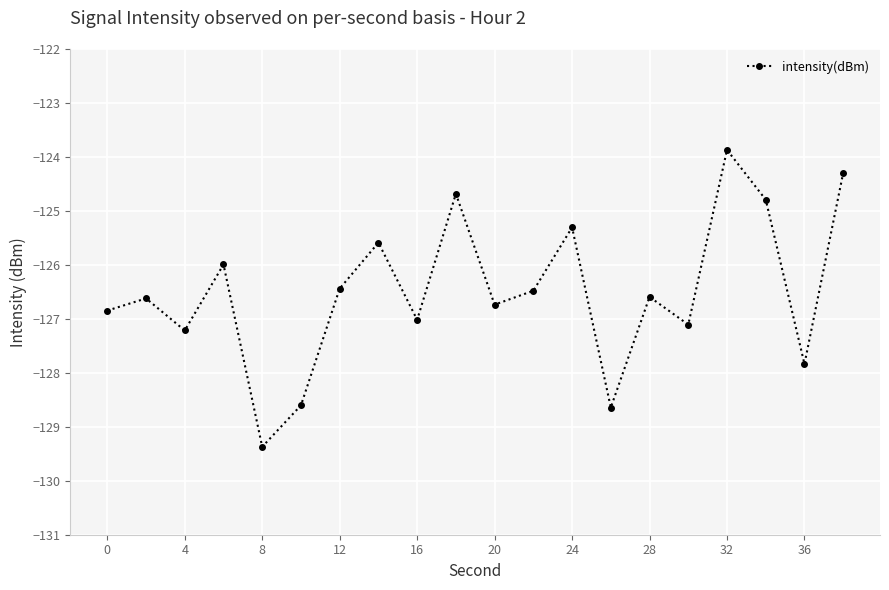

What is the difference between the maximum and minimum values?

5.5